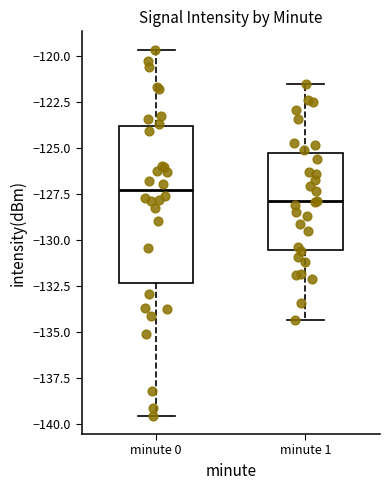

Which box's median line is the highest?

minute 0